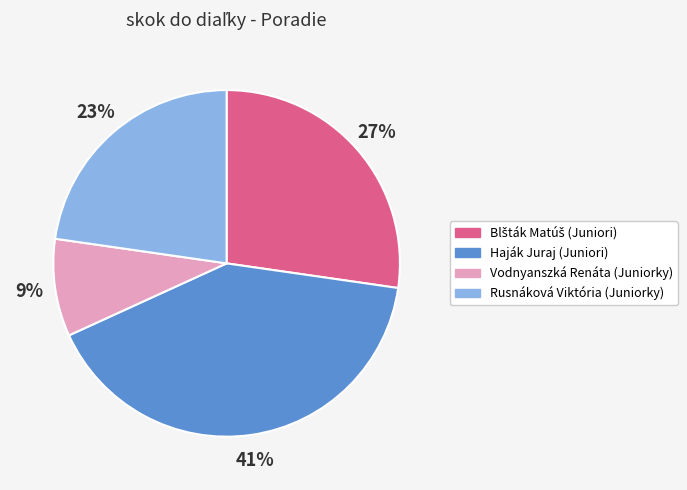

To the nearest percent, what is the combined percentage of Haják Juraj (Juniori) and Rusnáková Viktória (Juniorky)?

64%